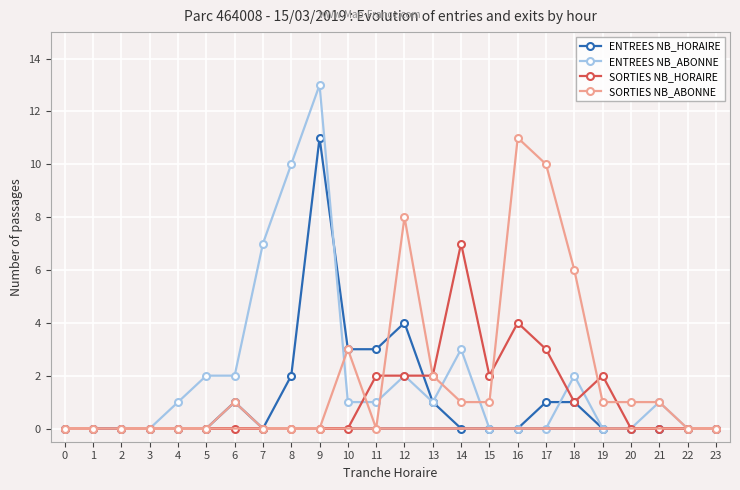

In SORTIES NB_HORAIRE, how many points are higher than both neighbors (excluding endpoints)?

3